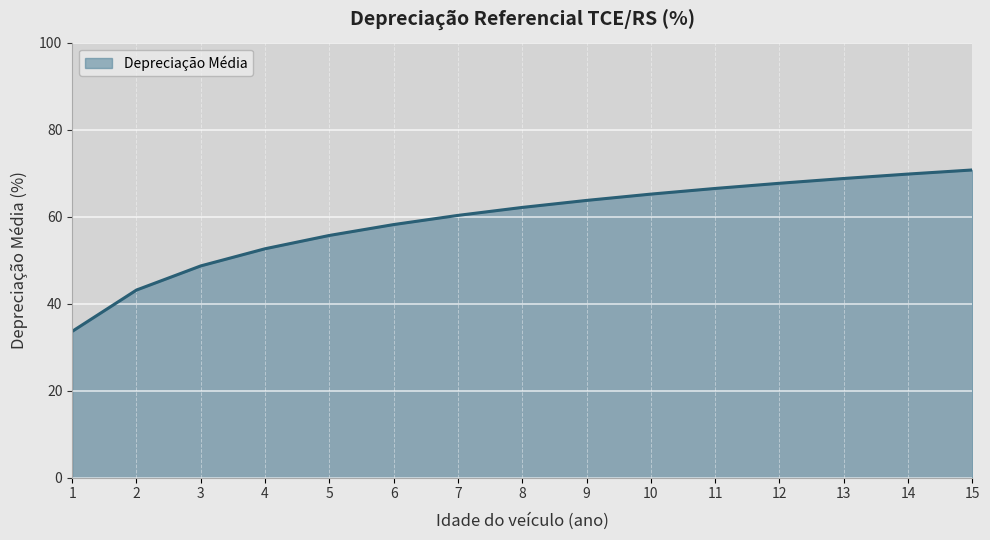

What is the average value?

59.1